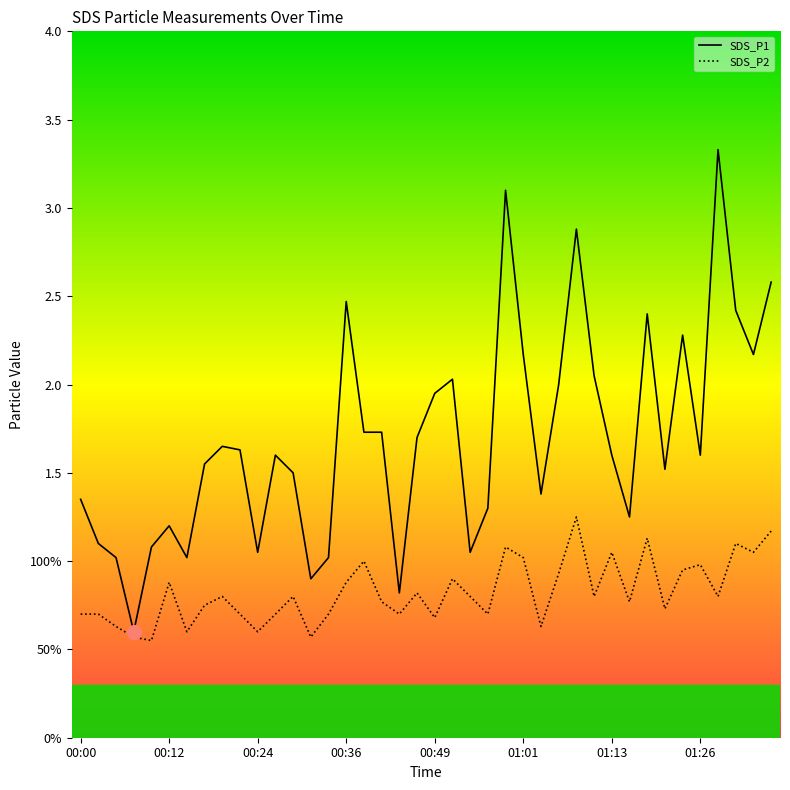

In SDS_P1, how many points are lower than both neighbors (excluding endpoints)?

11